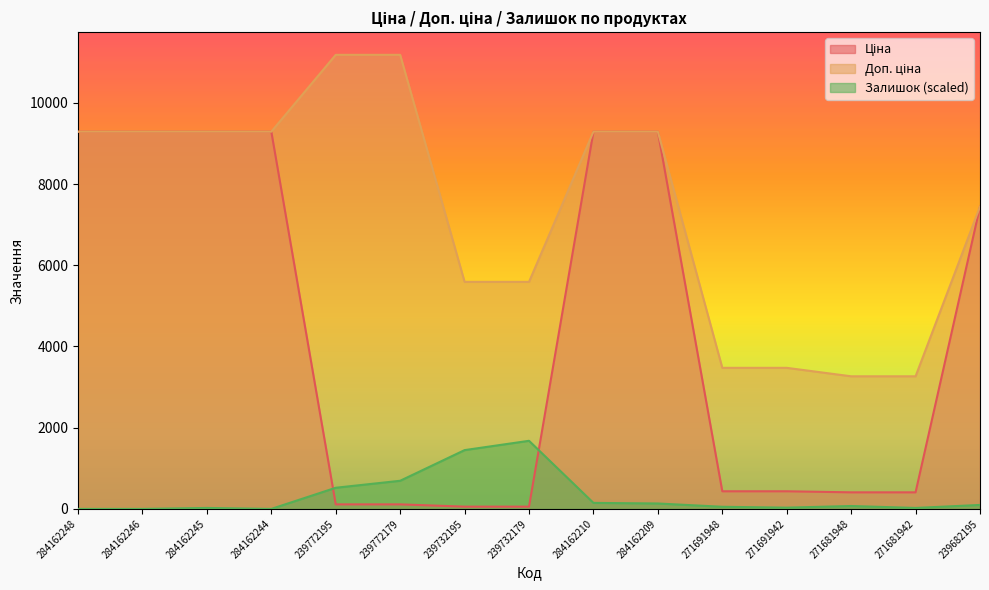

How many values in the Доп. ціна series are below 9290?

7